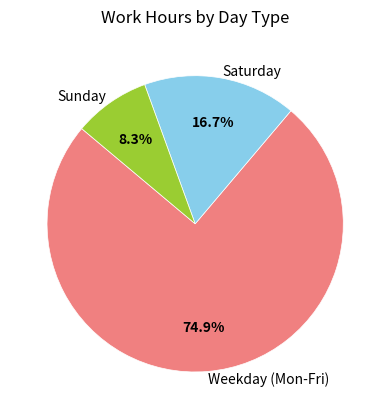

How many segments does this pie chart have?

3